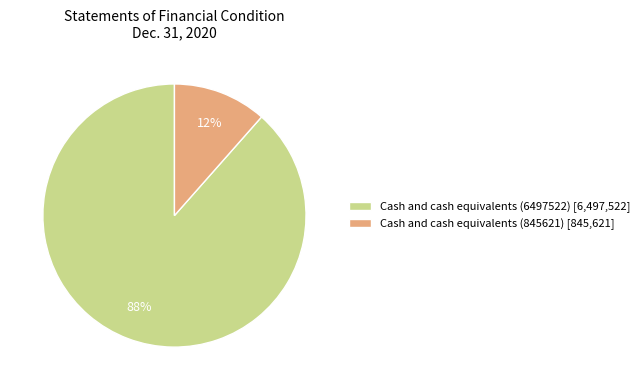

To the nearest percent, what is the average slice percentage?

50%